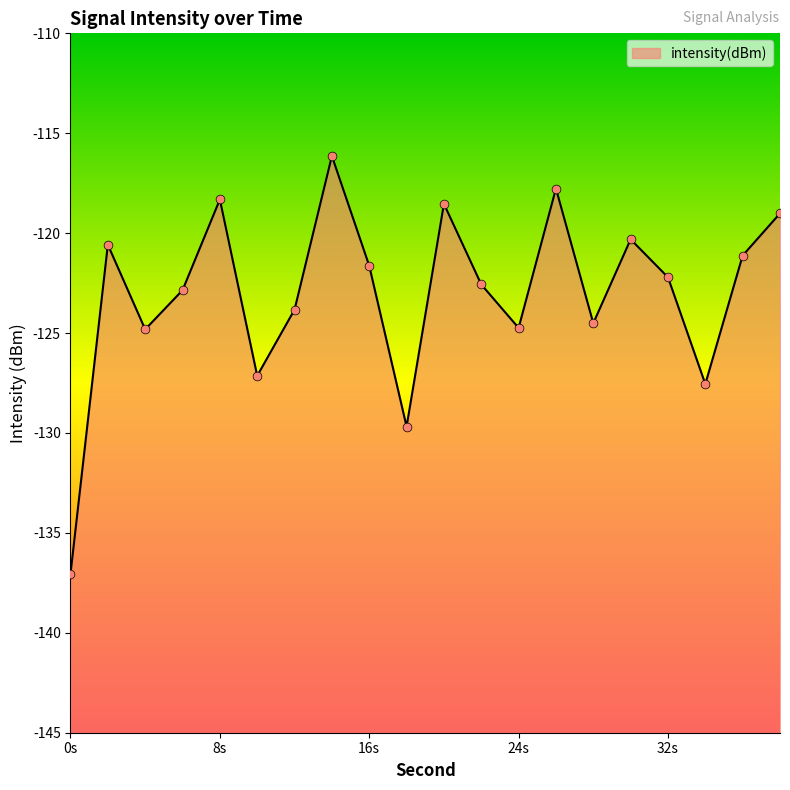

What is the change in value from 0 to 4?

+12.2